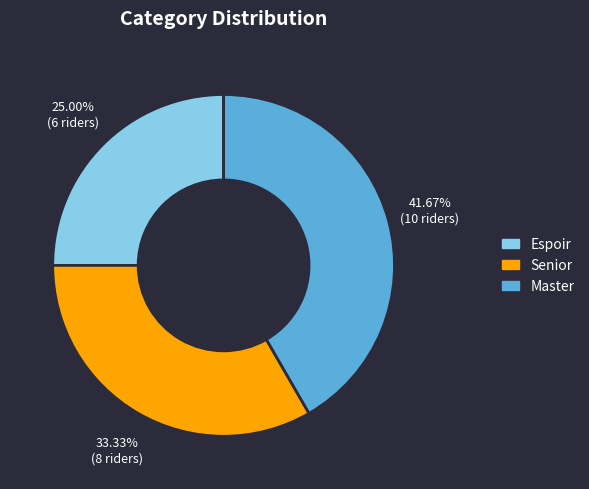

Does Espoir represent more than half of the total?

No